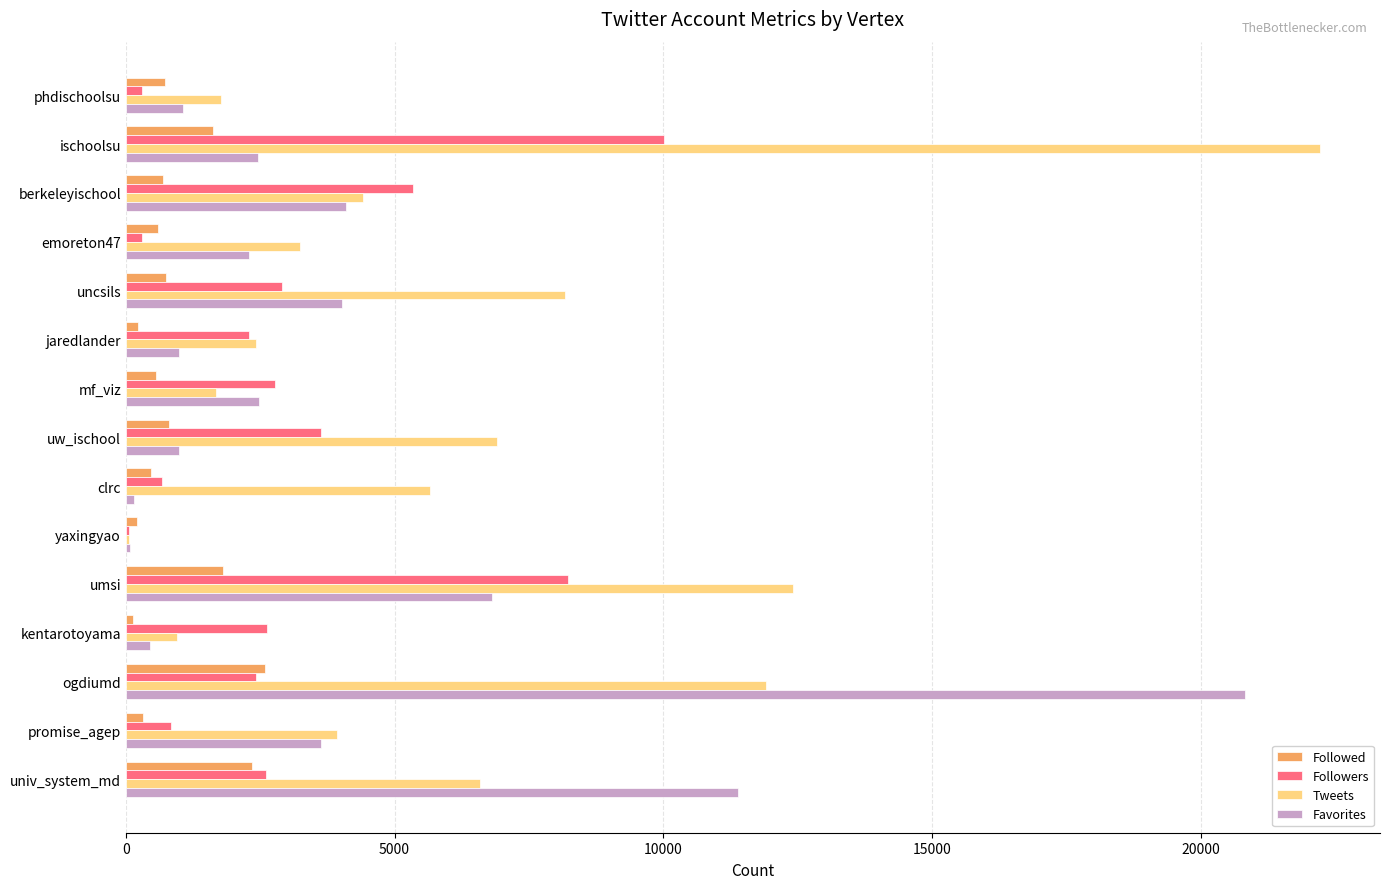

At which label is Favorites closest to 10454?

univ_system_md